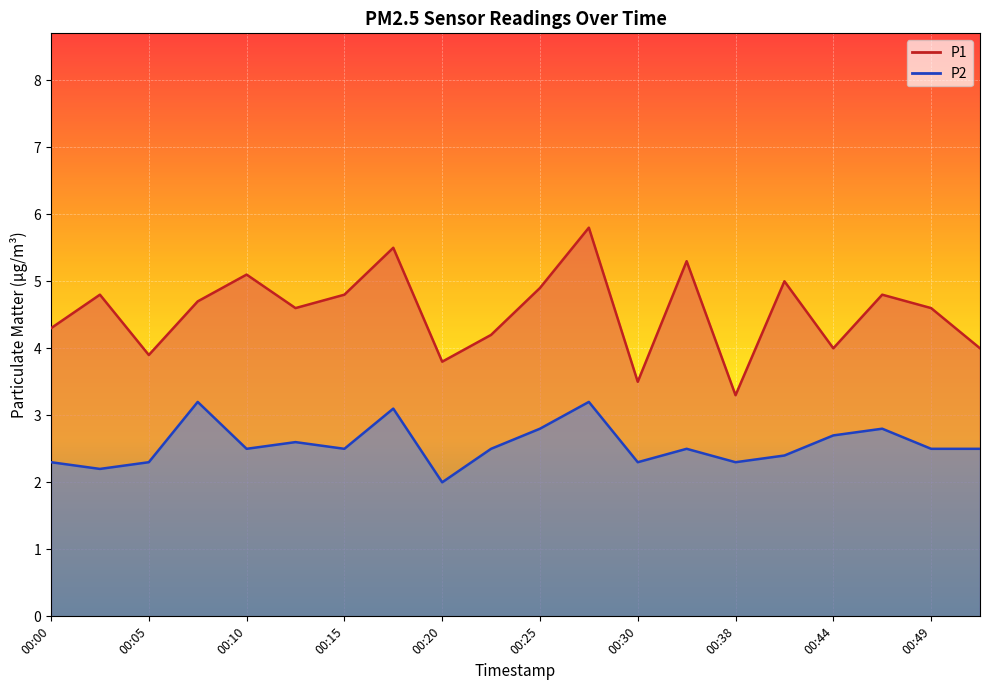

Reading right to left, what are all the values shown in this chart?

P1: 4.0	4.6	4.8	4.0	5.0	3.3	5.3	3.5	5.8	4.9	4.2	3.8	5.5	4.8	4.6	5.1	4.7	3.9	4.8	4.3
P2: 2.5	2.5	2.8	2.7	2.4	2.3	2.5	2.3	3.2	2.8	2.5	2.0	3.1	2.5	2.6	2.5	3.2	2.3	2.2	2.3